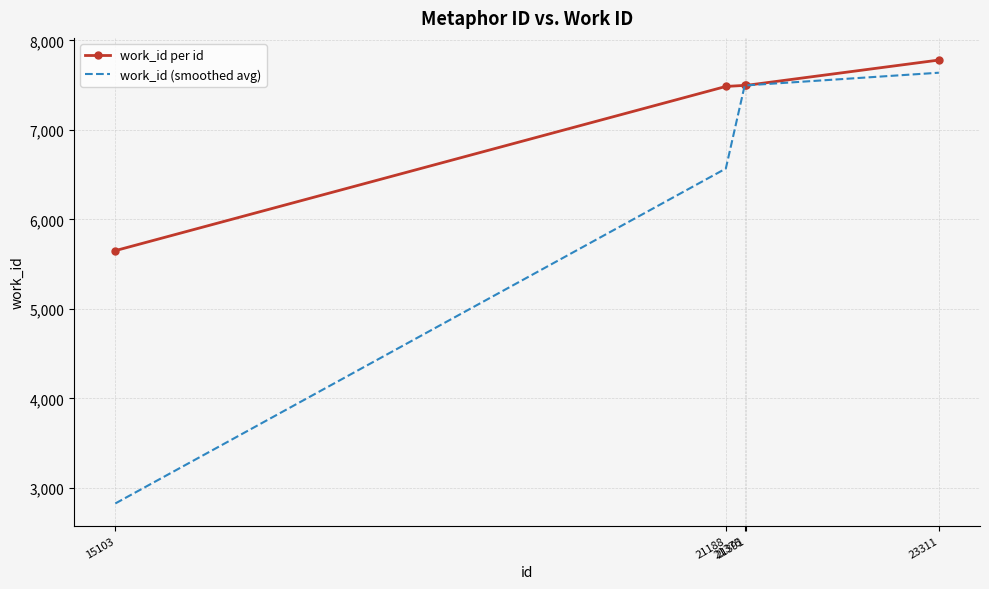

What is the approximate value of work_id (smoothed avg) at 21391?

7498.0